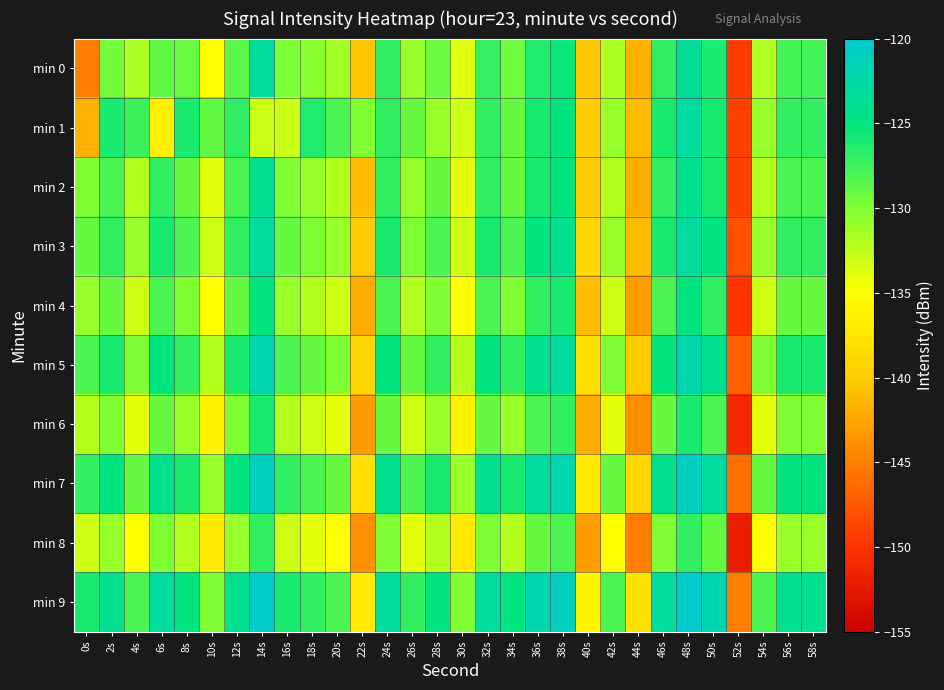

At which category does the chart reach its minimum across all series?

52s